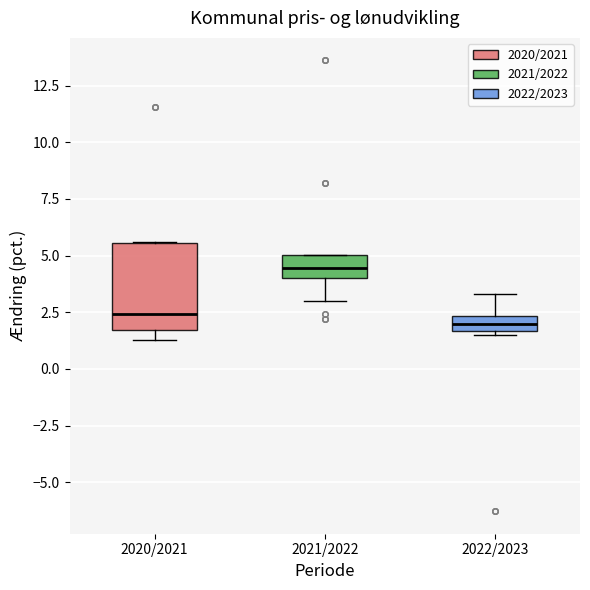

Where does the median line of the box for 2022/2023 sit on the y-axis? The values are not printed on the chart, so give them approximately, as read against the axis.

2.0